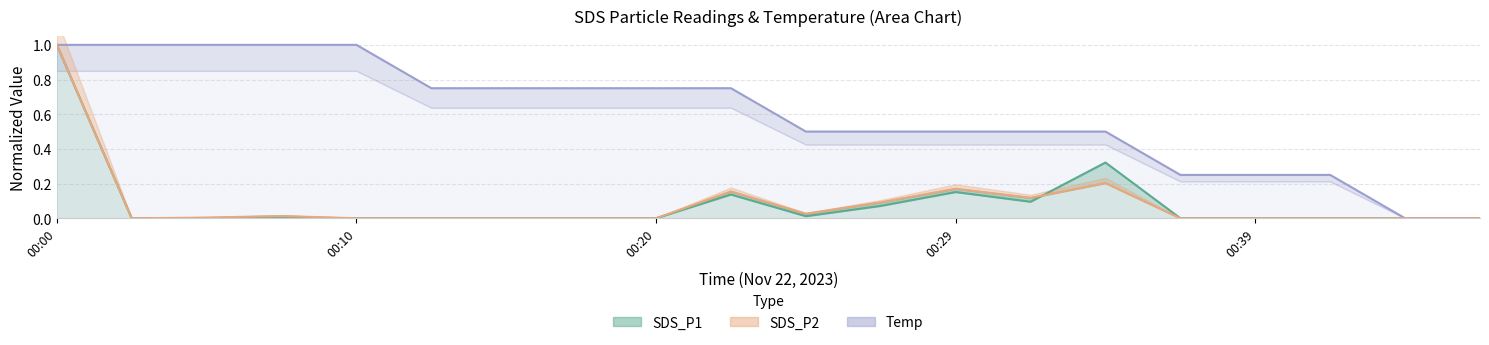

The value of Temp at 00:44 is -0.5. True or false?

False